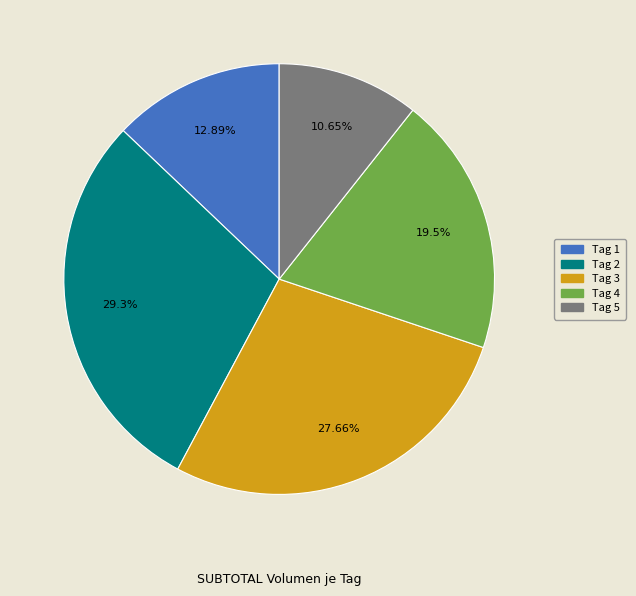

Approximately how many times larger is the value at Tag 4 compared to Tag 2?

0.7